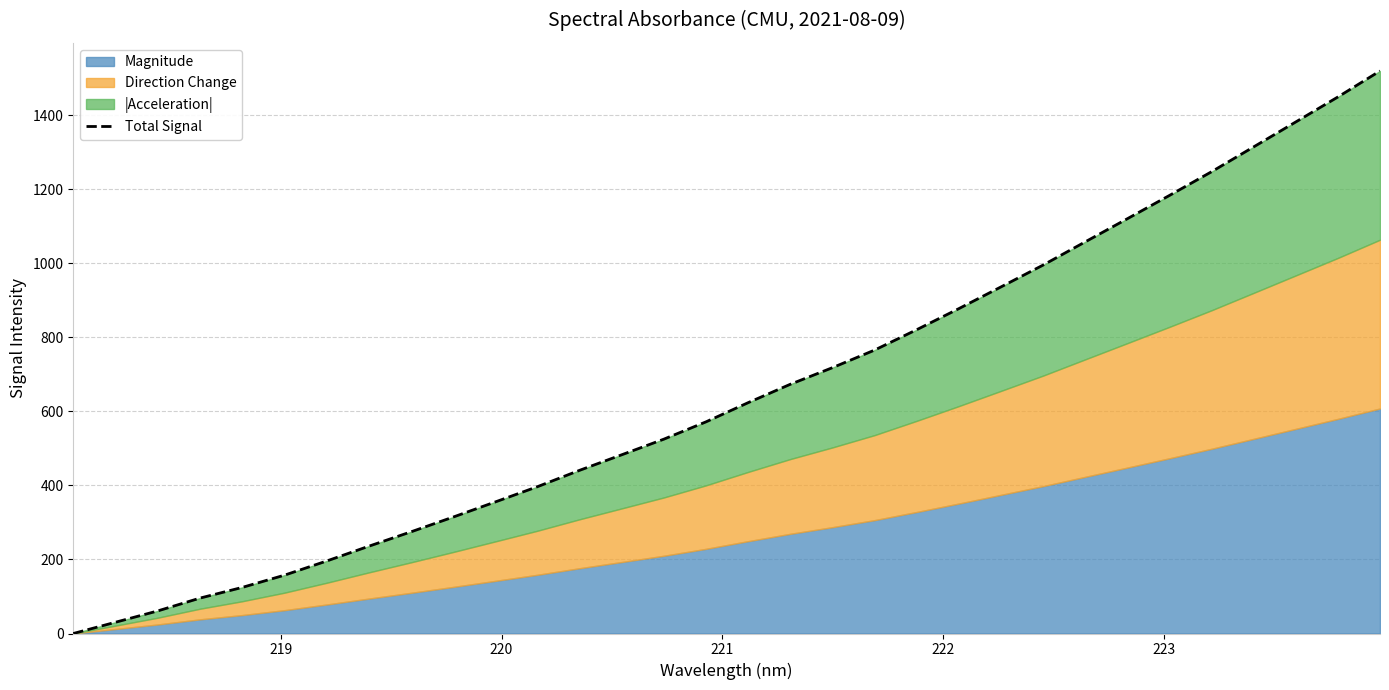

Is it true that the value at 223 is 92.4?

False